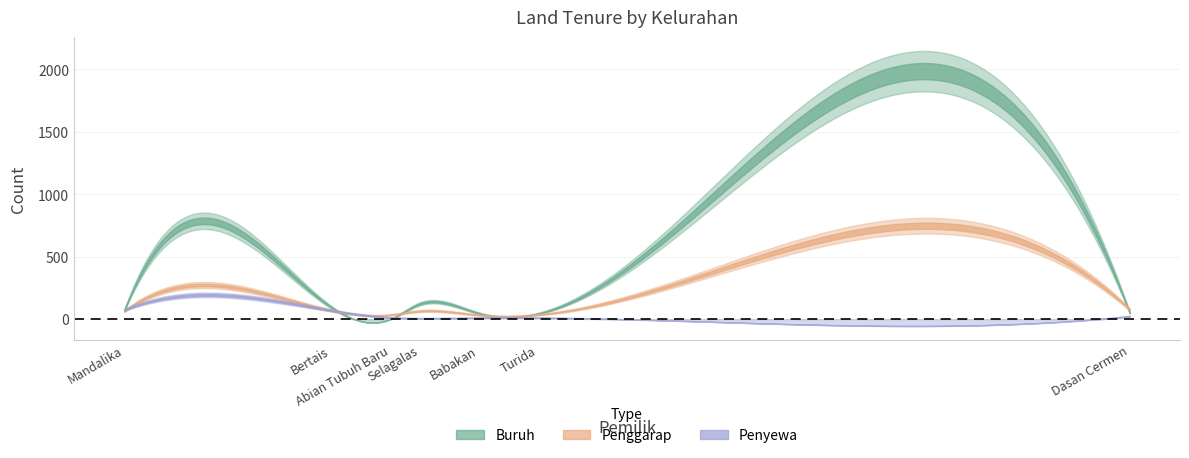

Which label corresponds to the smallest value in the chart?

Abian Tubuh Baru